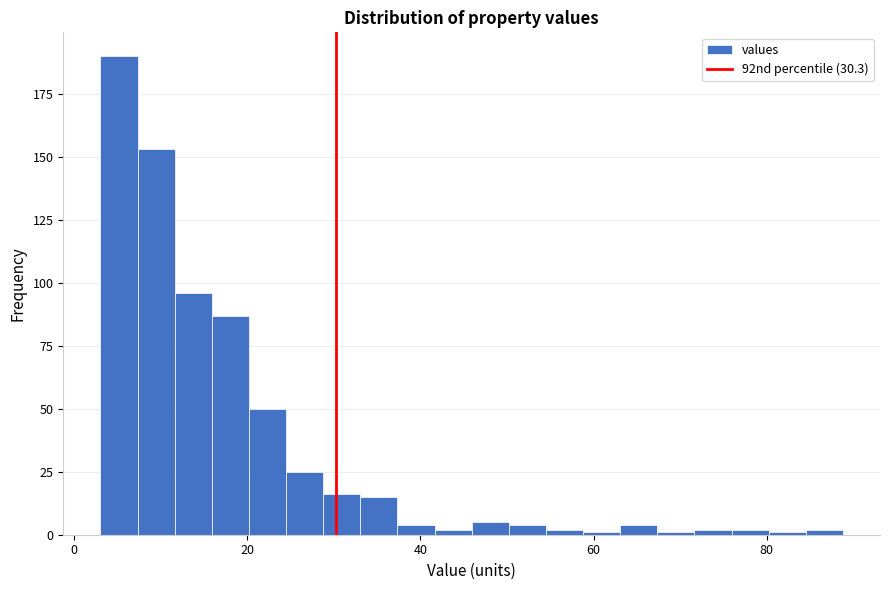

Read against the x-axis, roughly where is the centre of the tallest bar?

6